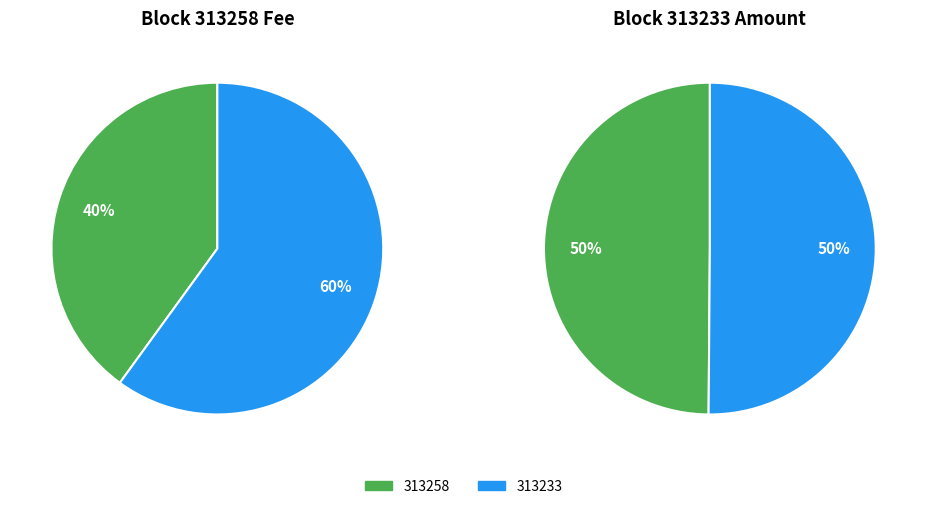

What is the change in value from 313258 to 313233?

+29283